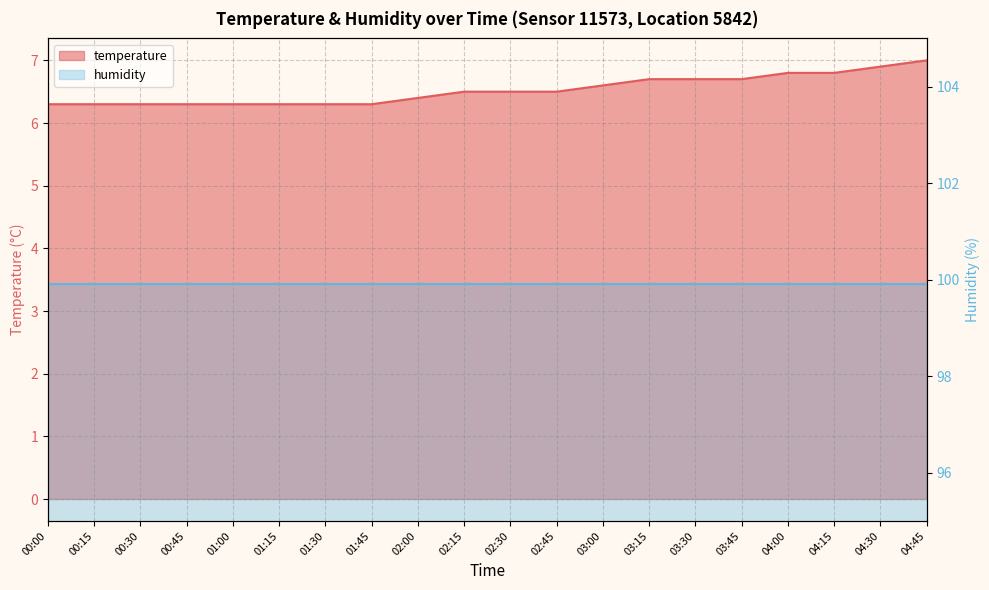

What position from the right is 02:30?

10